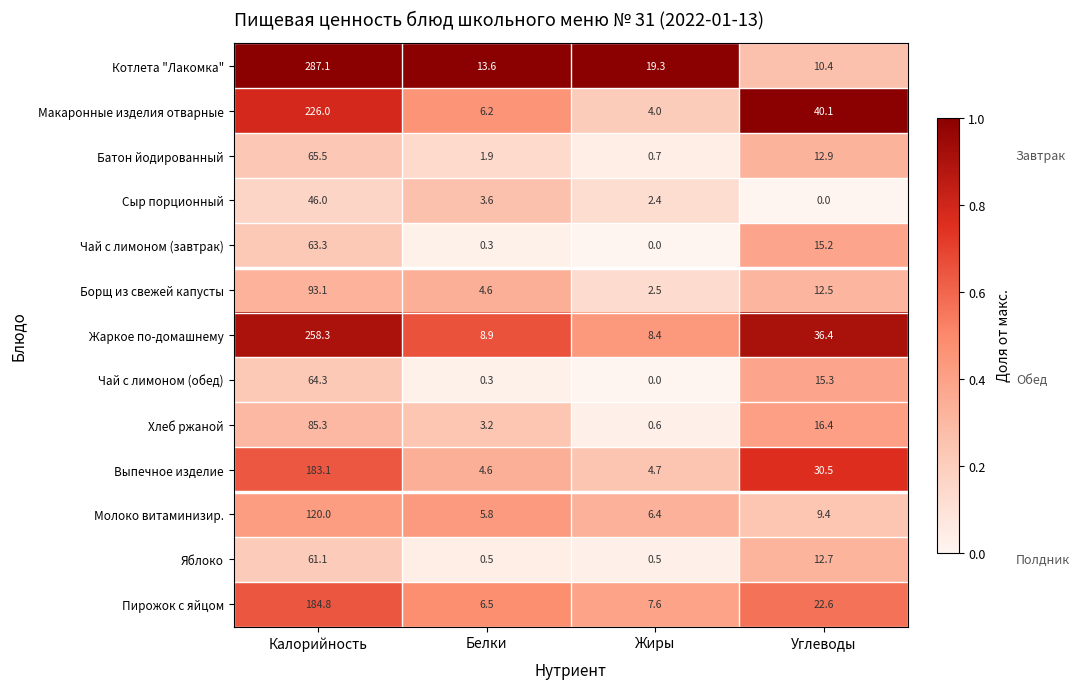

Which series has the largest range (max minus min)?

Котлета "Лакомка"